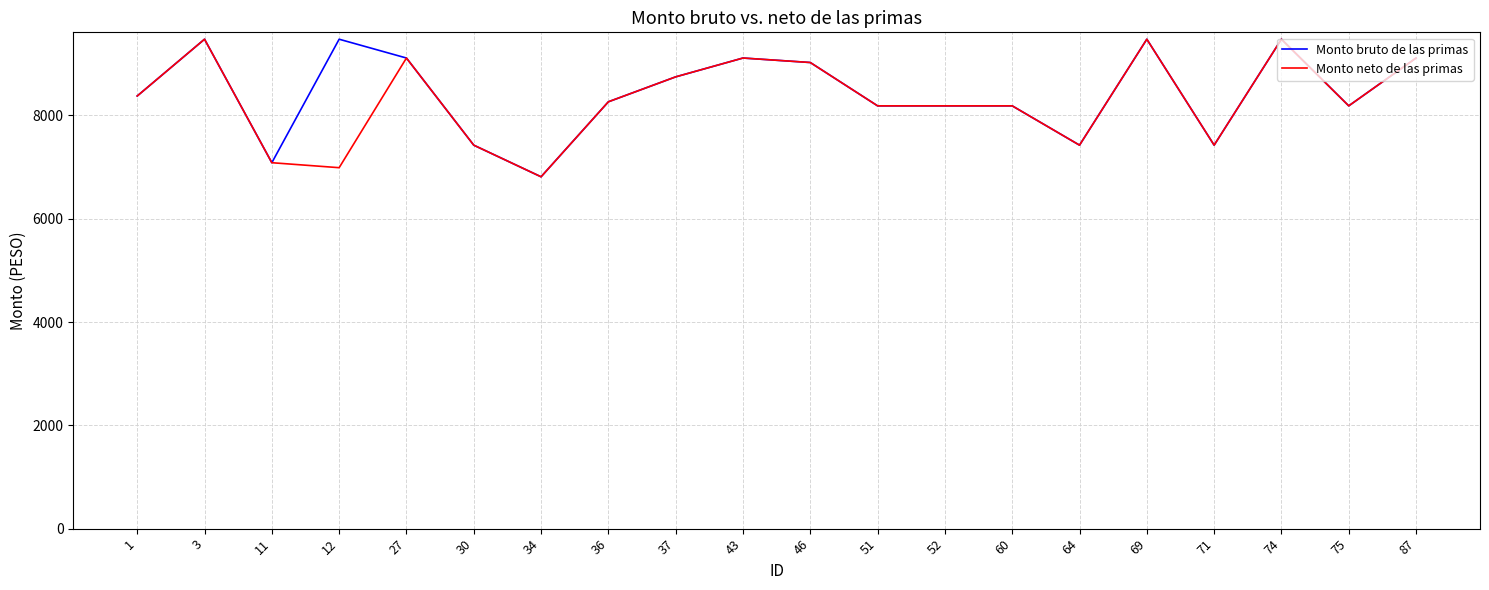

What is the sum of all Monto bruto de las primas values?

168570.2